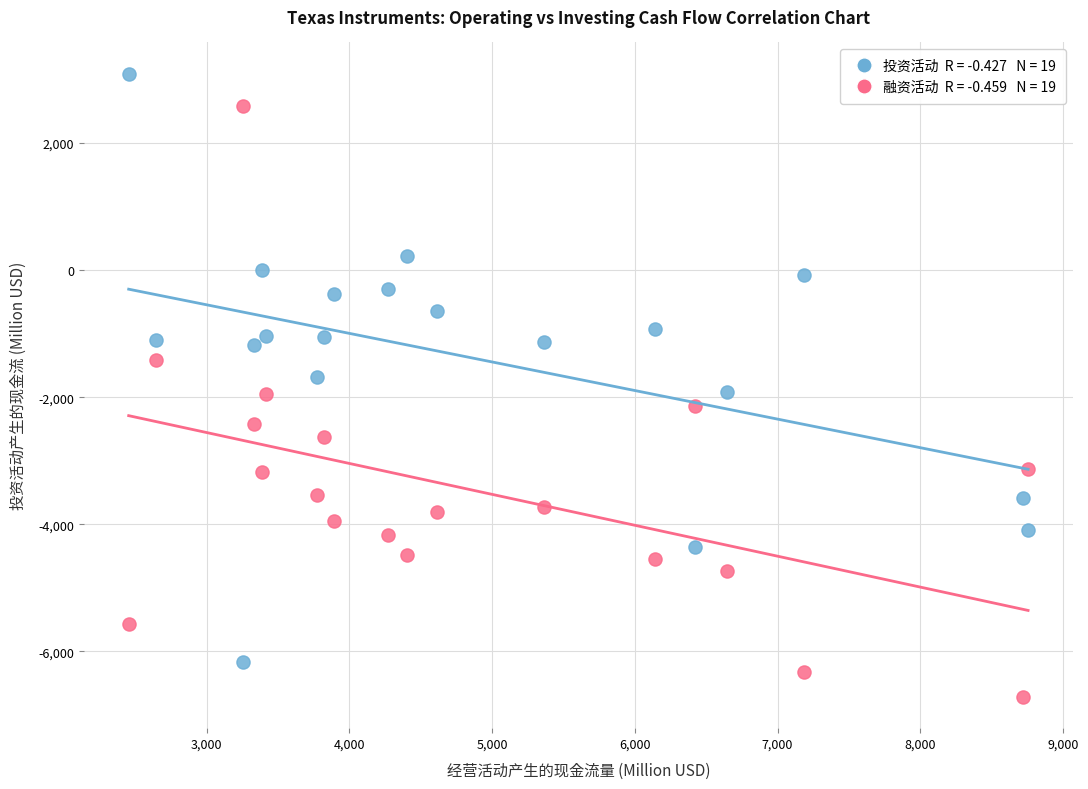

Across all data points, what is the range of Y values (max minus min)?

9809